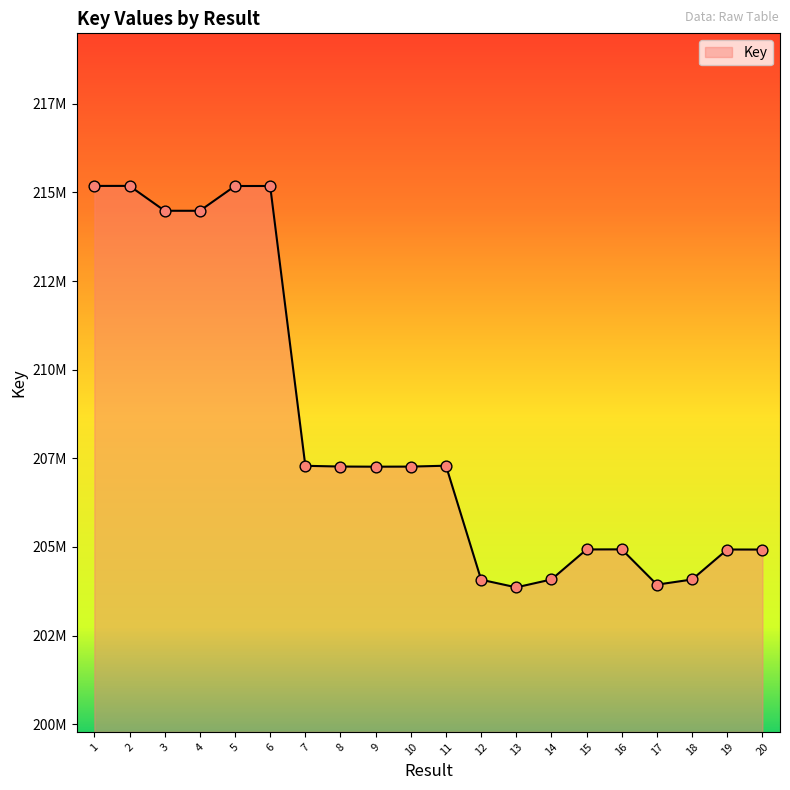

What is the change in value from 10 to 12?

-3191043